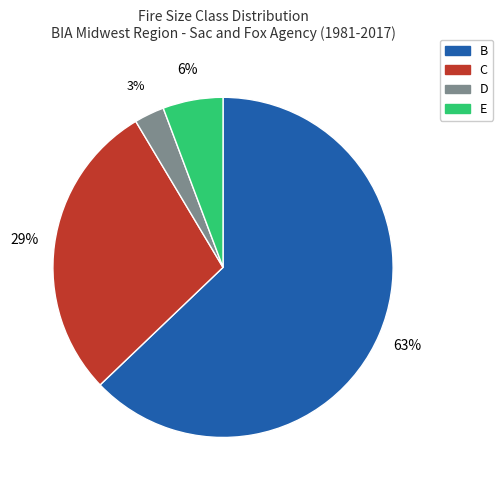

Between B and E, which is larger?

B